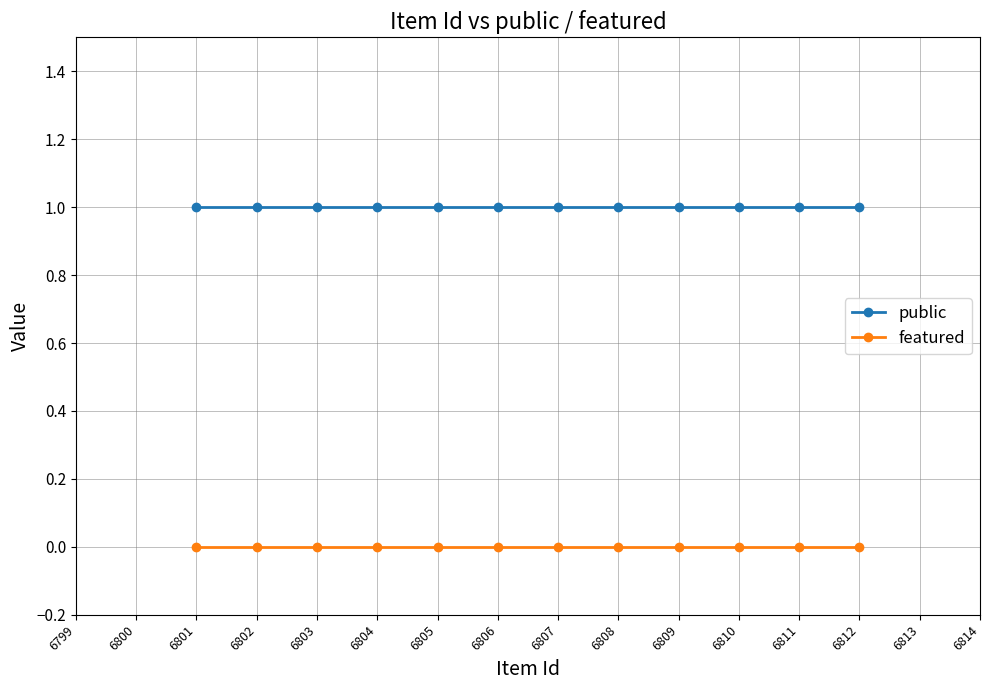

What is the sum of the public values at 6808 and 6805?

2